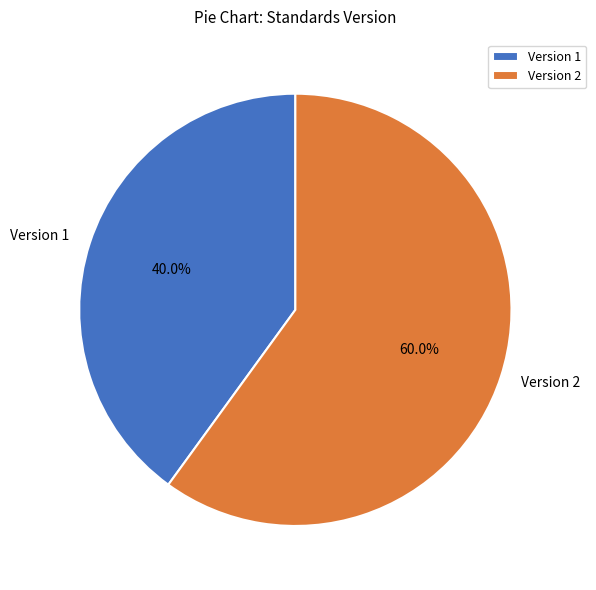

Which category accounts for the majority?

Version 2